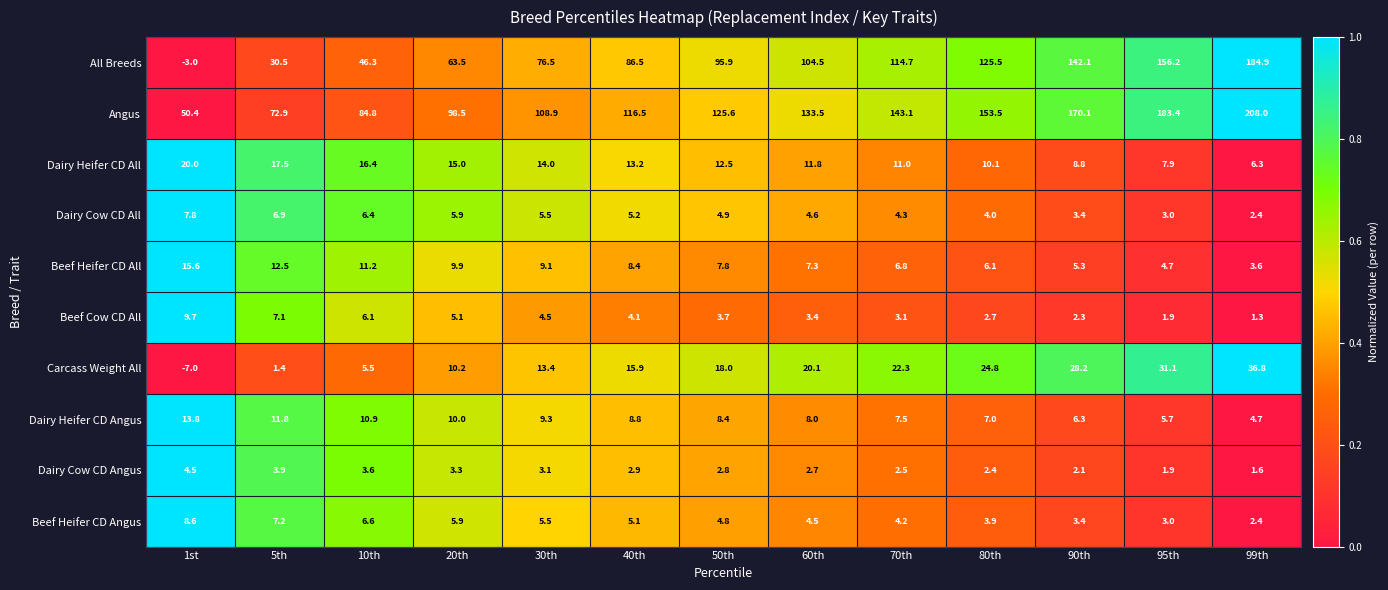

What is the sum of the Dairy Cow CD Angus values at 1st and 10th?

8.1